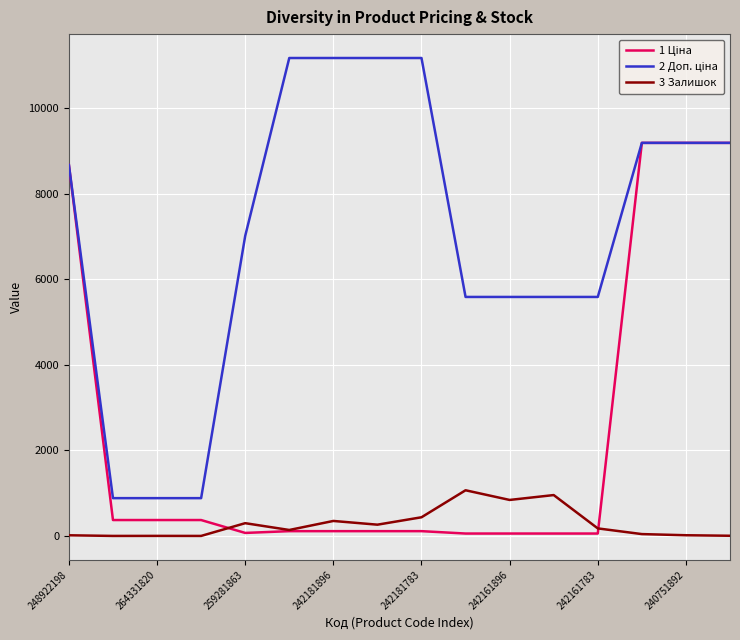

What is the highest value of the 3 Залишок series?

1067.0